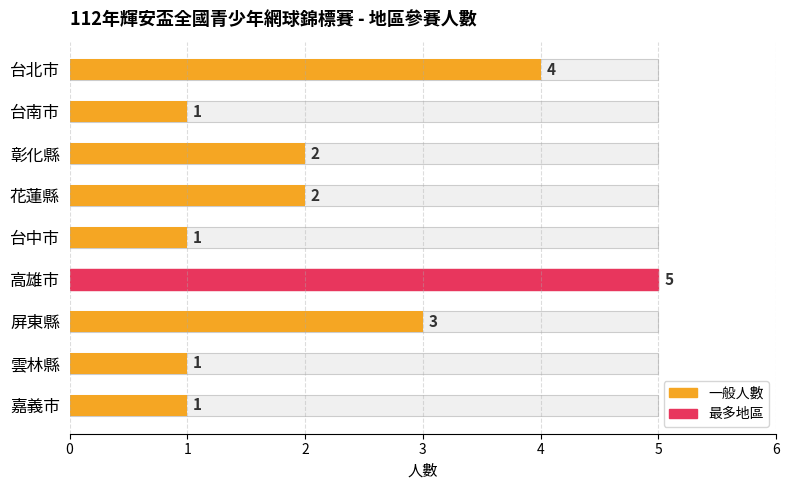

What is the smallest value displayed?

1